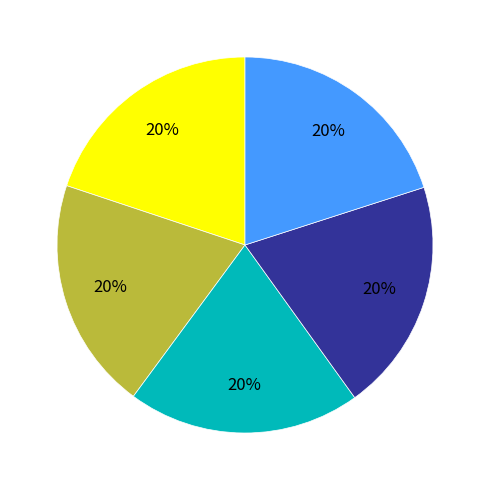

Does any single category account for the majority?

No